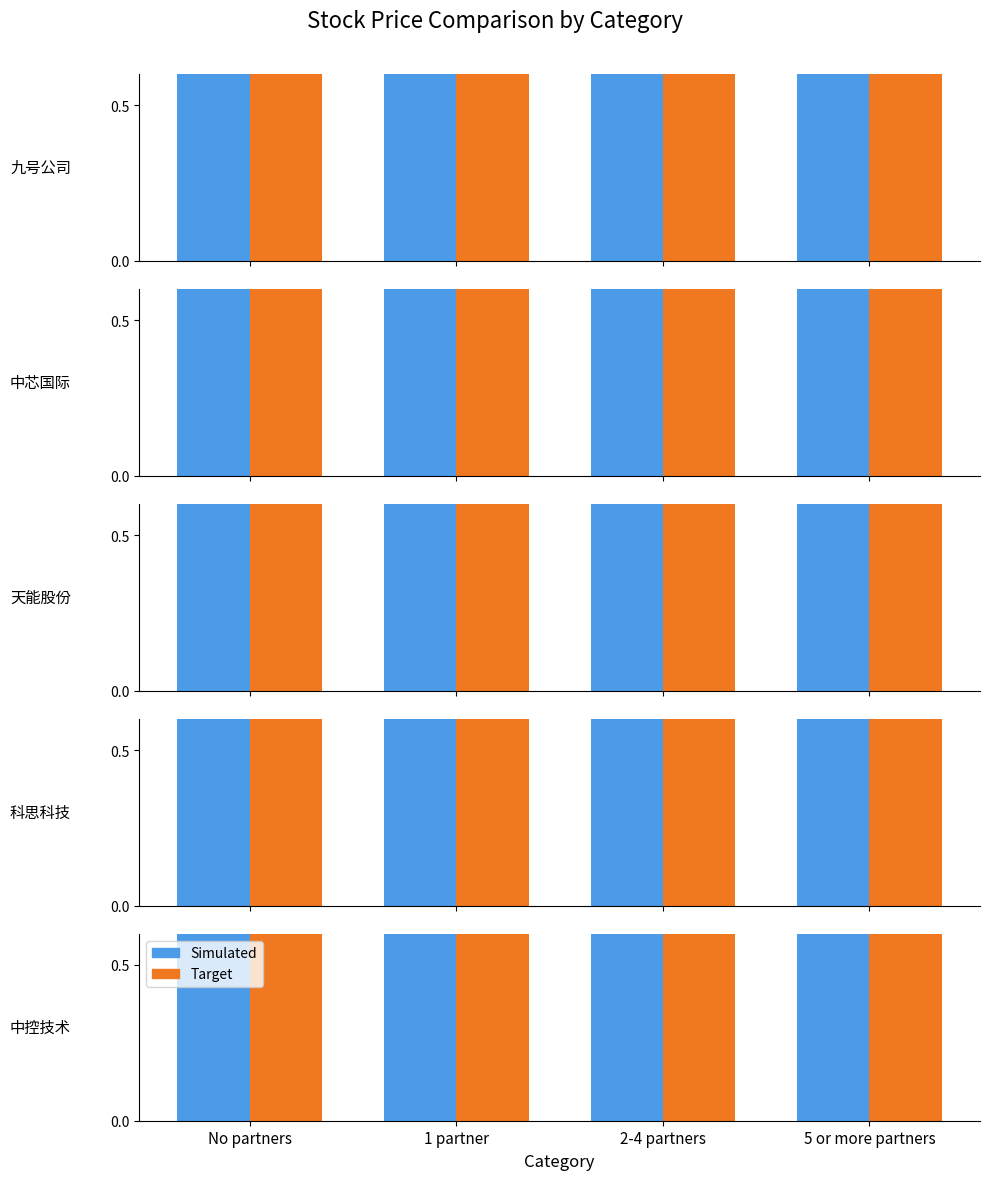

Reading left to right, extract all data points from this chart.

Simulated: 1.0	1.0	1.0	1.0
Target: 1.0	1.0	1.0	1.0